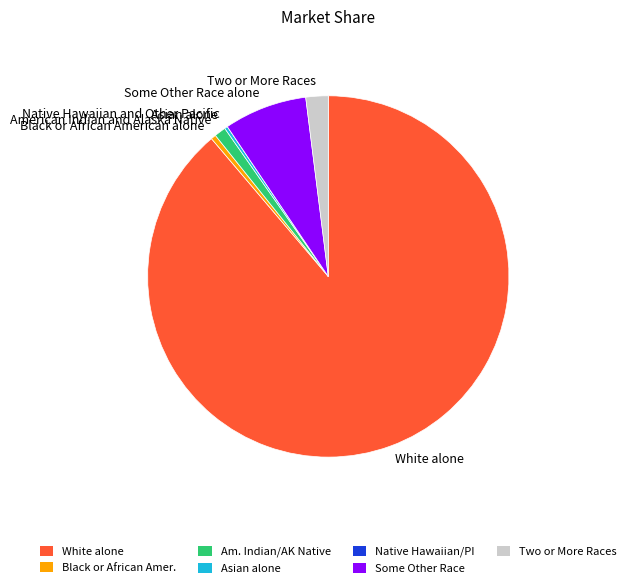

Between Two or More Races and American Indian and Alaska Native, which is larger?

Two or More Races